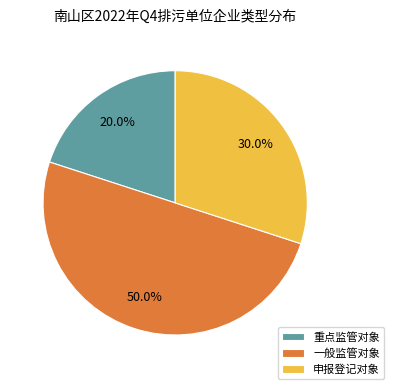

What percentage is the 申报登记对象 slice, to the nearest percent?

30%